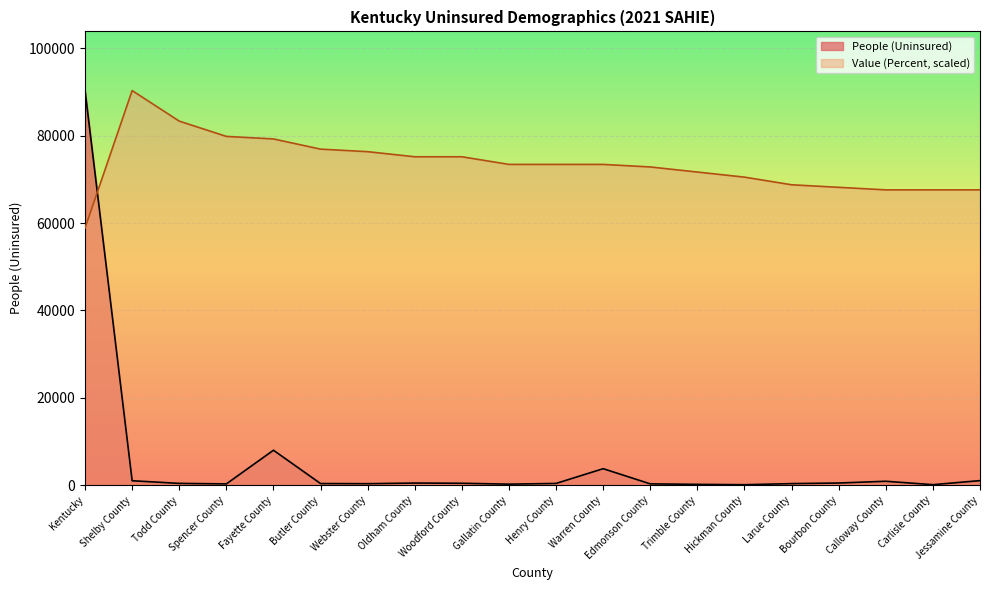

At how many categories does at least one series exceed 32799?

20